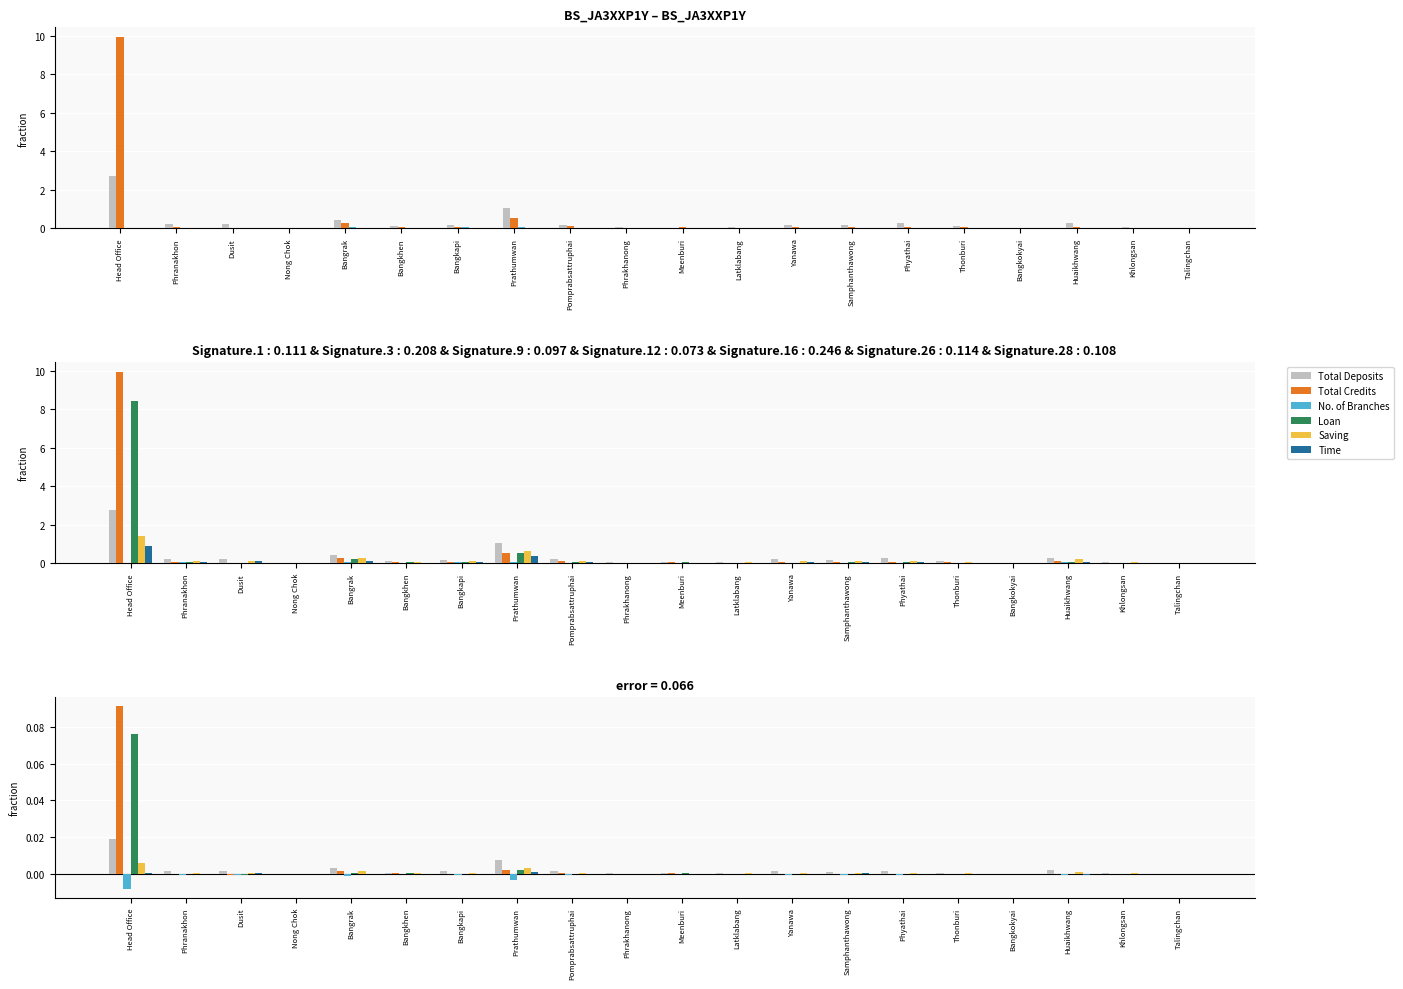

Rank the categories by Total Deposits value from lowest to highest.

Nong Chok, Talingchan, Bangkokyai, Meenburi, Phrakhanong, Latklabang, Khlongsan, Bangkhen, Thonburi, Samphanthawong, Bangkapi, Pomprabsattruphai, Yanawa, Dusit, Phranakhon, Phyathai, Huaikhwang, Bangrak, Prathumwan, Head Office